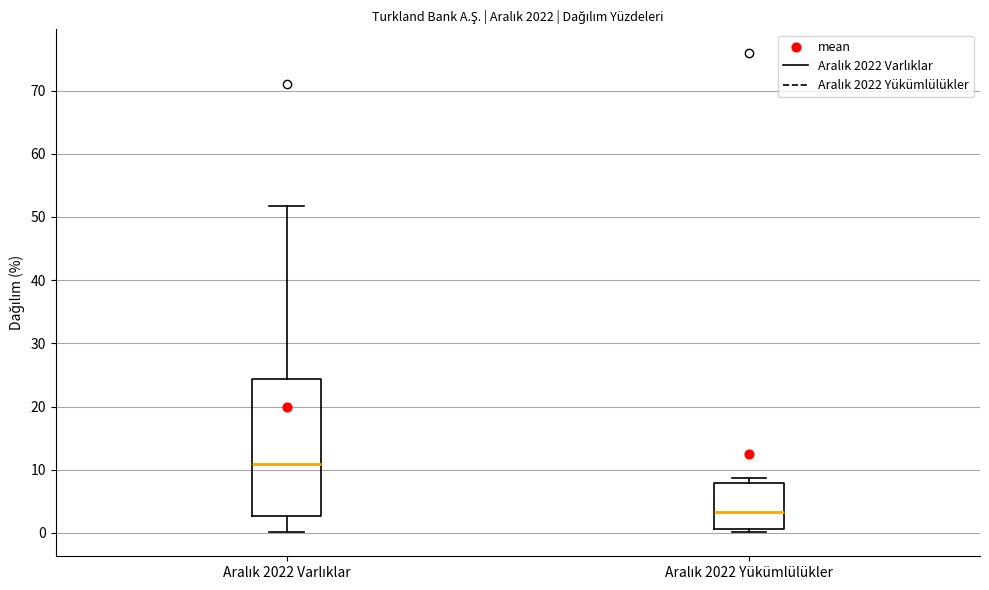

Which box's median line is the lowest?

Aralık 2022 Yükümlülükler